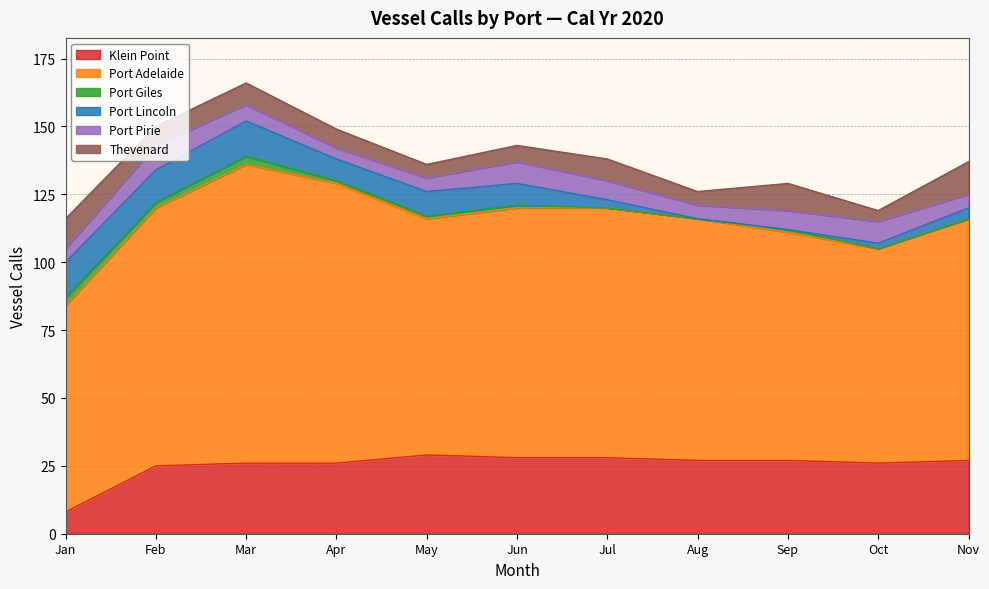

At which label is Port Lincoln closest to 6?

Apr